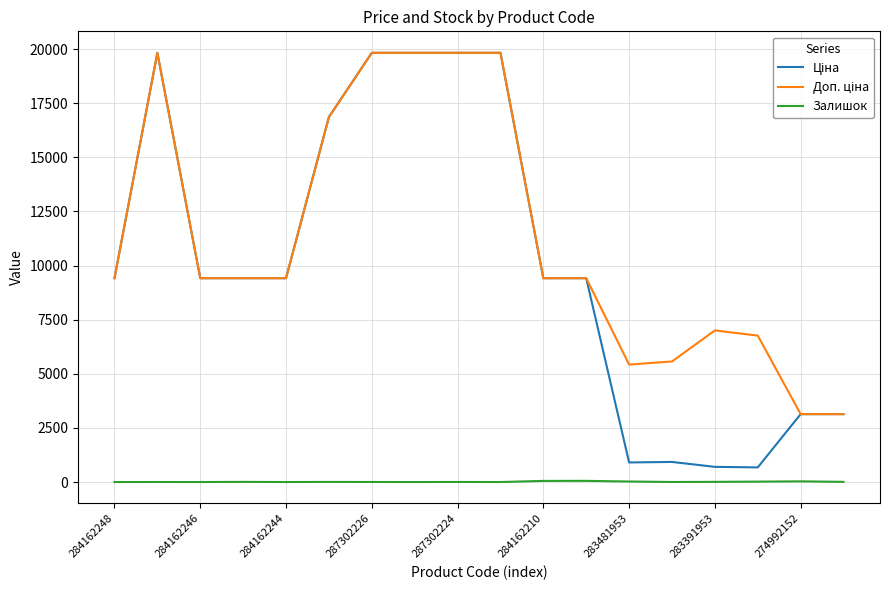

What is the greatest value displayed?

19831.1